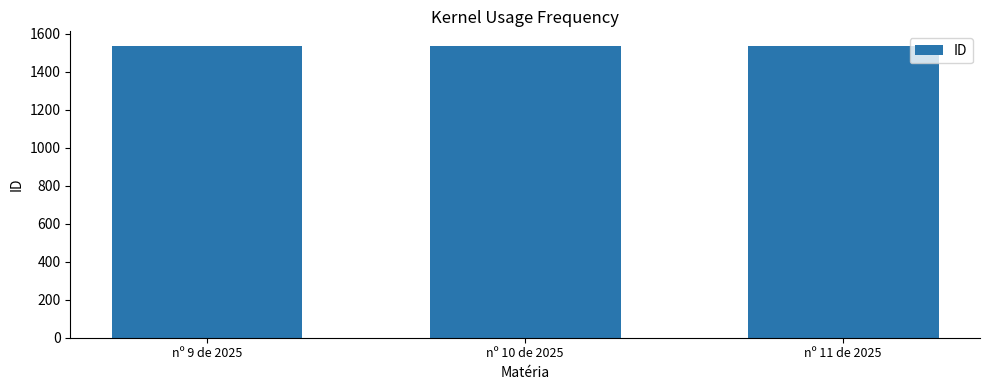

What is the sum of all values?

4602